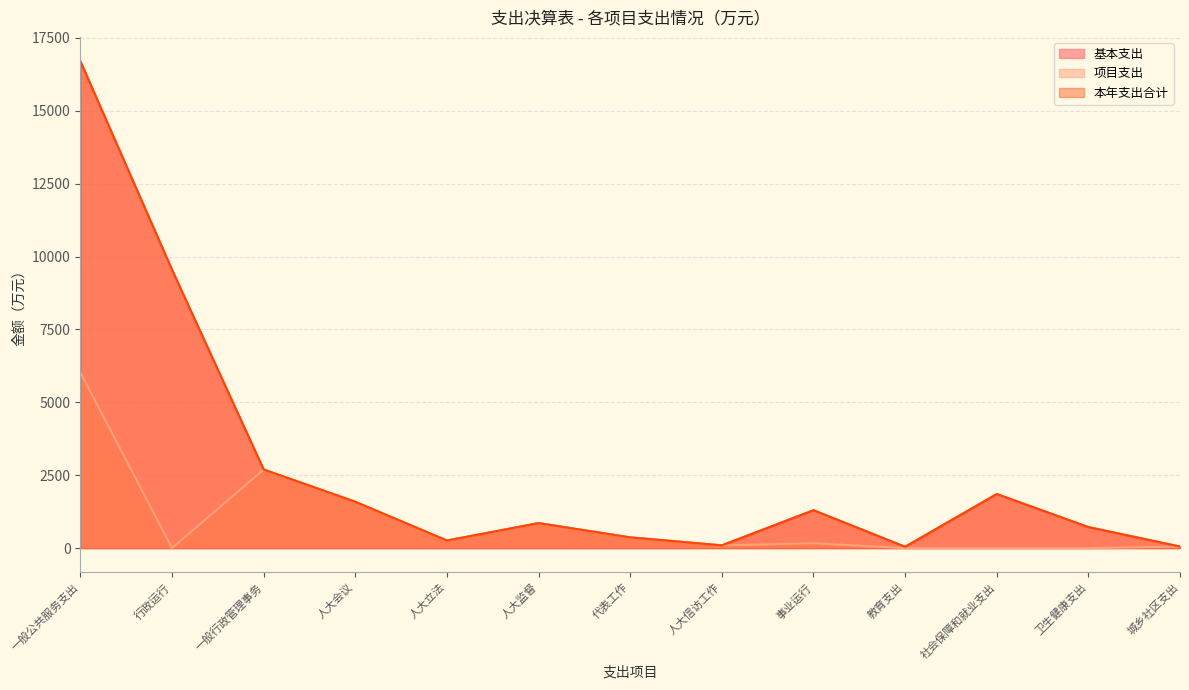

List the series in order of their peak value, lowest first.

项目支出, 基本支出, 本年支出合计